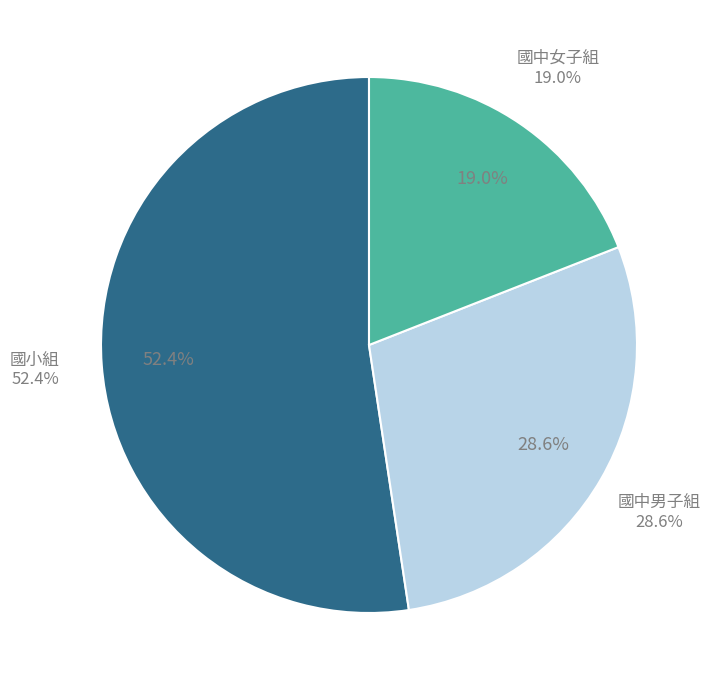

What is the majority slice?

國小組